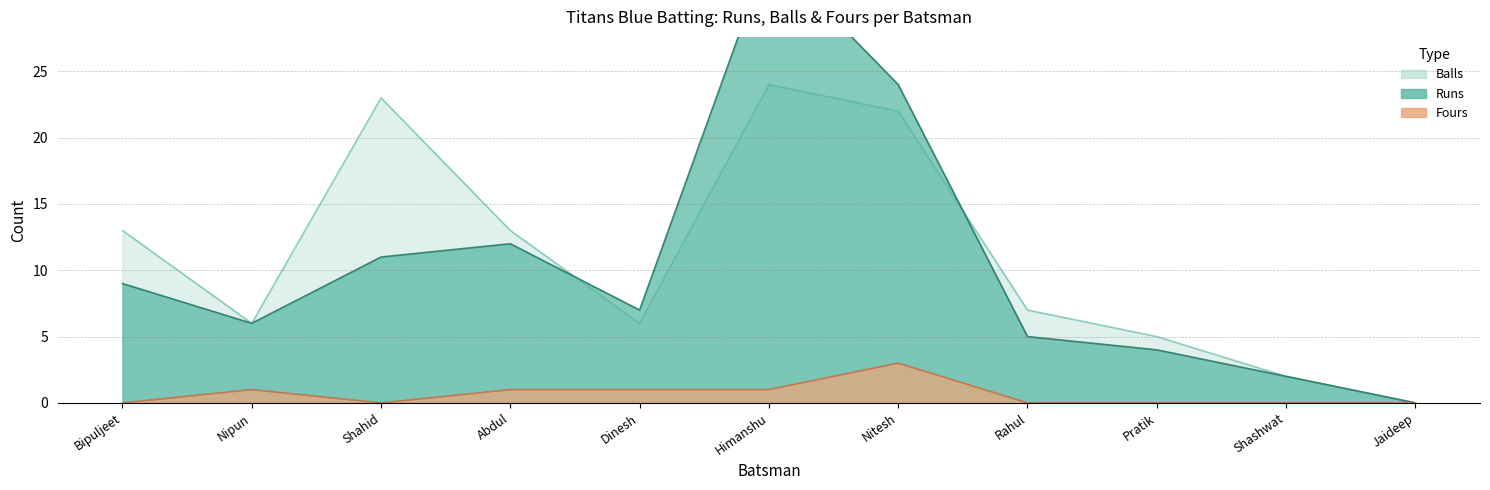

True or false: Fours has more than 1 interior local peaks.

True